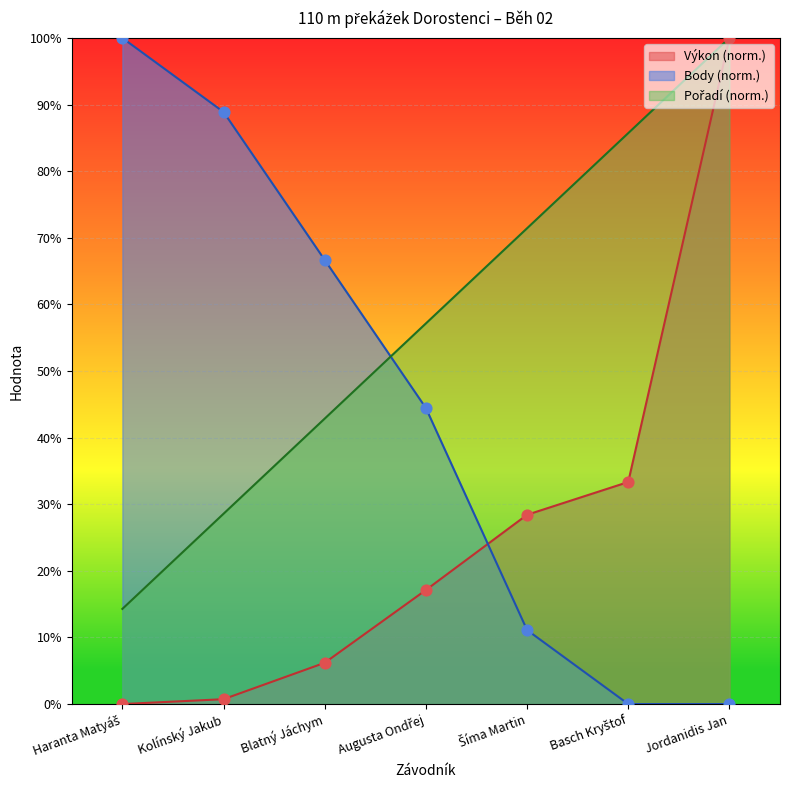

Which series has the widest spread of Y values?

Výkon